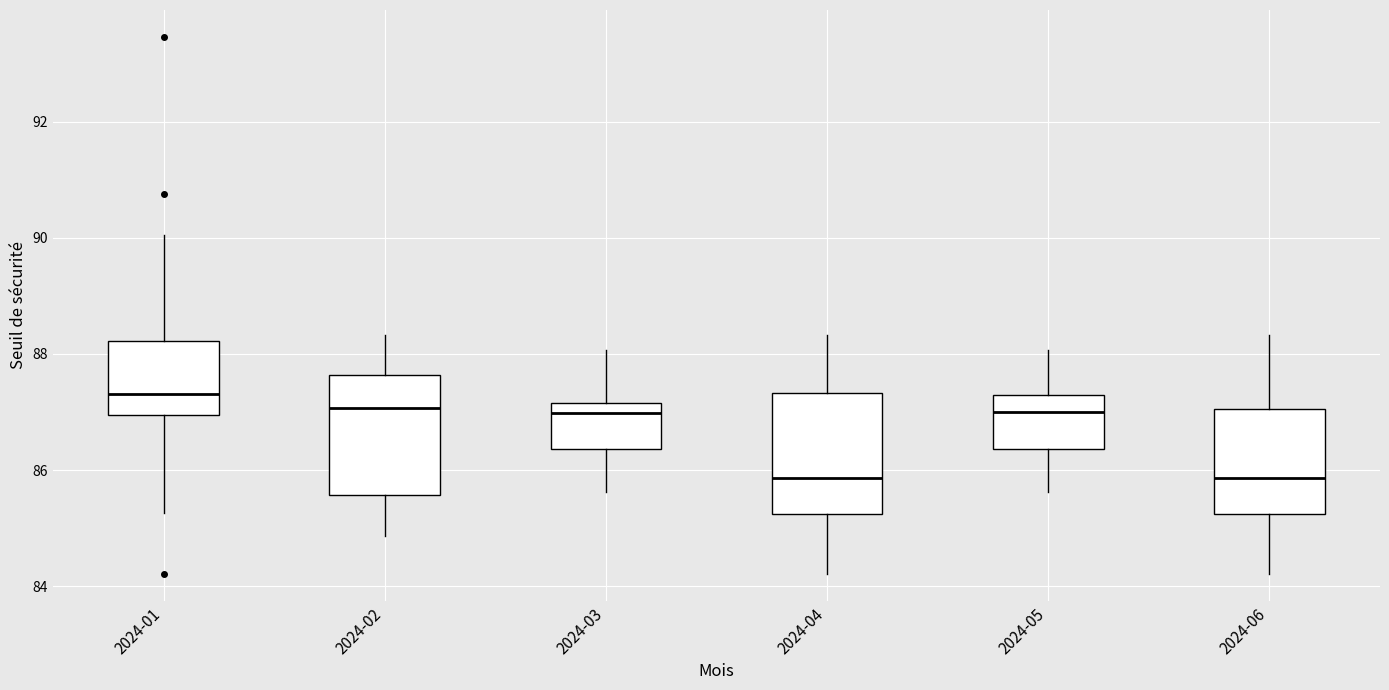

Reading left to right, read every box against the y-axis: the position of its median line, the range the box covers, and the ends of its whiskers. The values are not printed on the chart, so give them approximately, as read against the axis.

2024-01: median 87.4, box 87.0 to 88.2, whiskers 85.2 to 90.0
2024-02: median 87.0, box 85.6 to 87.6, whiskers 84.8 to 88.4
2024-03: median 87.0, box 86.4 to 87.2, whiskers 85.6 to 88.0
2024-04: median 85.8, box 85.2 to 87.4, whiskers 84.2 to 88.4
2024-05: median 87.0, box 86.4 to 87.2, whiskers 85.6 to 88.0
2024-06: median 85.8, box 85.2 to 87.0, whiskers 84.2 to 88.4